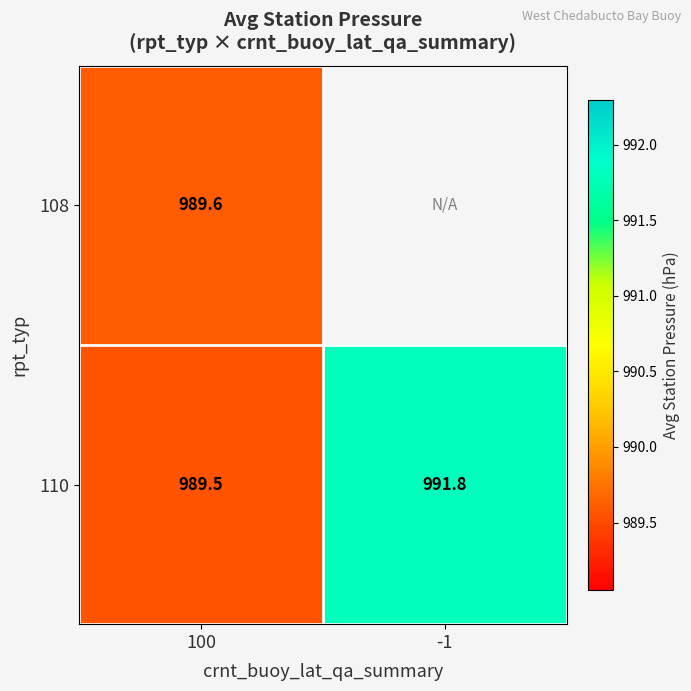

The 110 series shows 991.8 at -1. True or false?

True